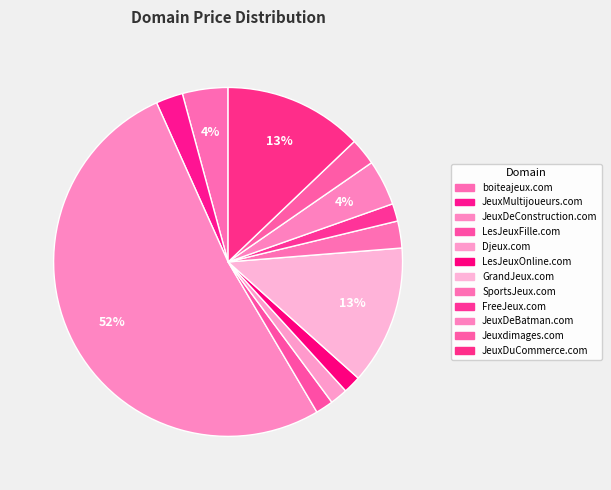

How many segments does this pie chart have?

12